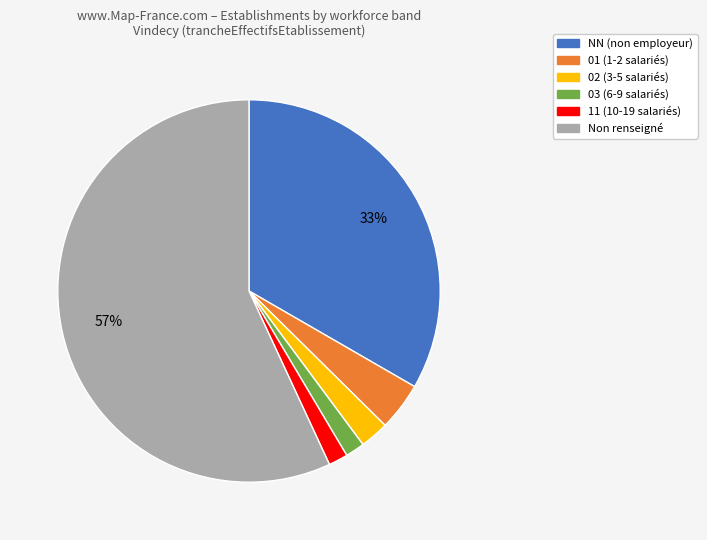

To the nearest percent, what is the difference between the largest and smallest slice percentages?

55%